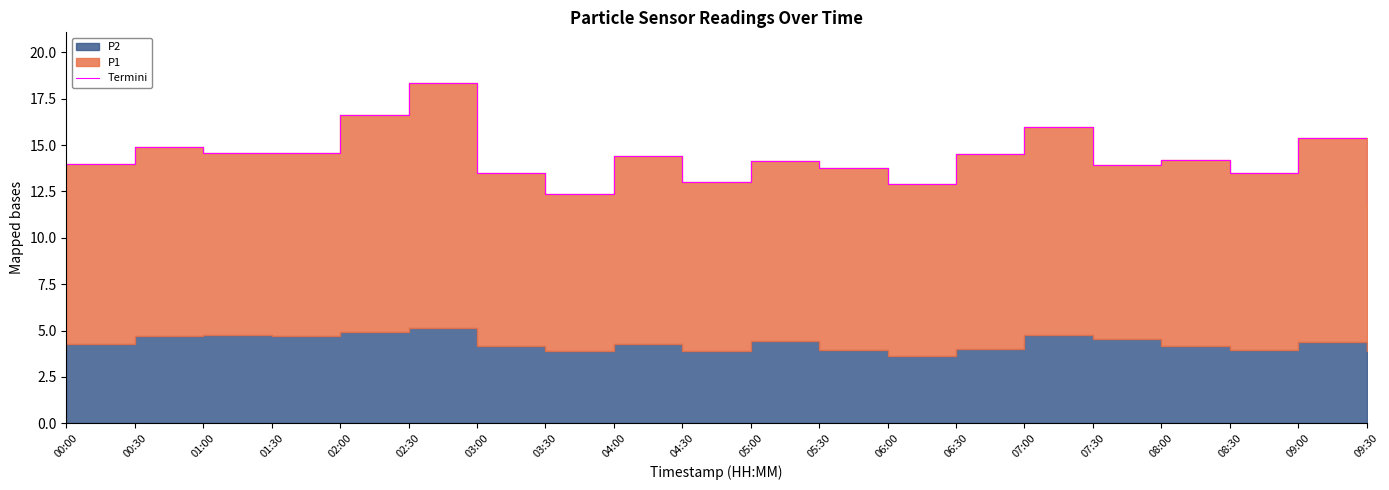

What is the change in value from 01:30 to 09:30?

-2.7